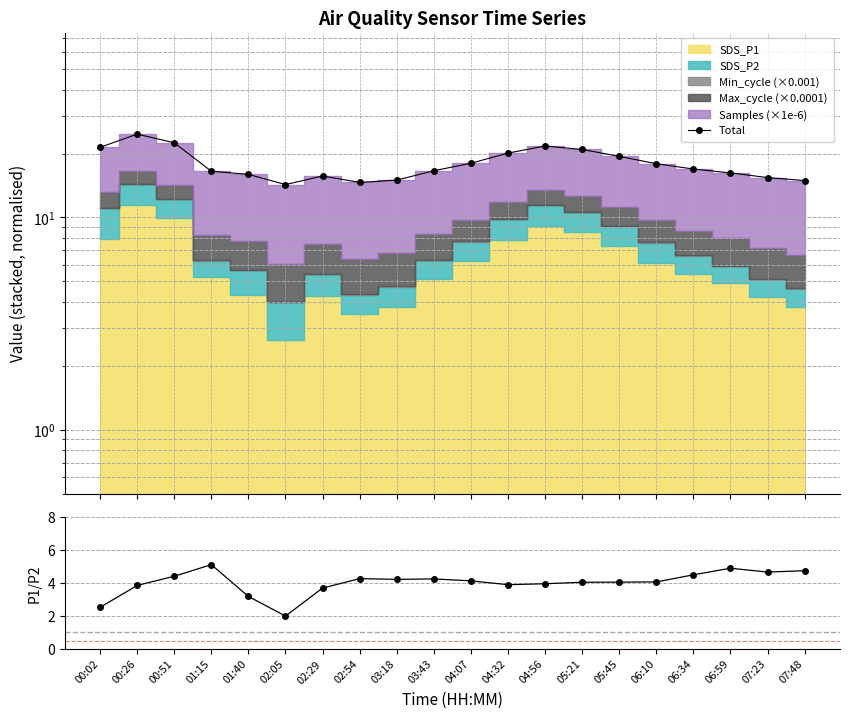

What is the greatest value displayed?

24.7